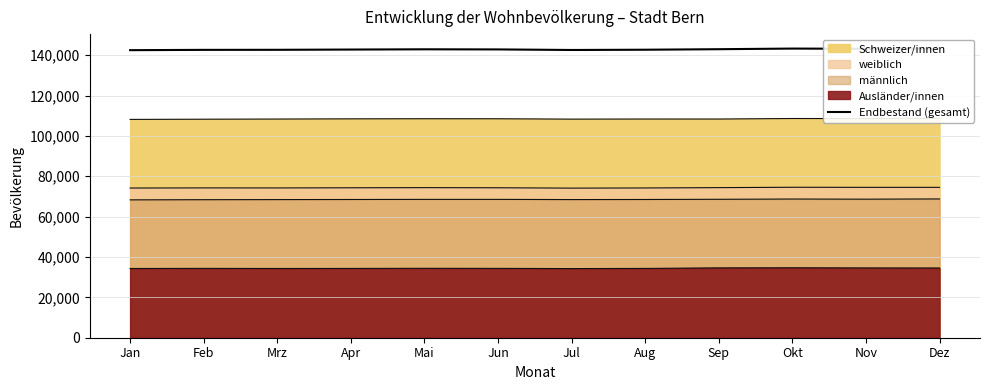

Does the chart have visible grid lines?

Yes